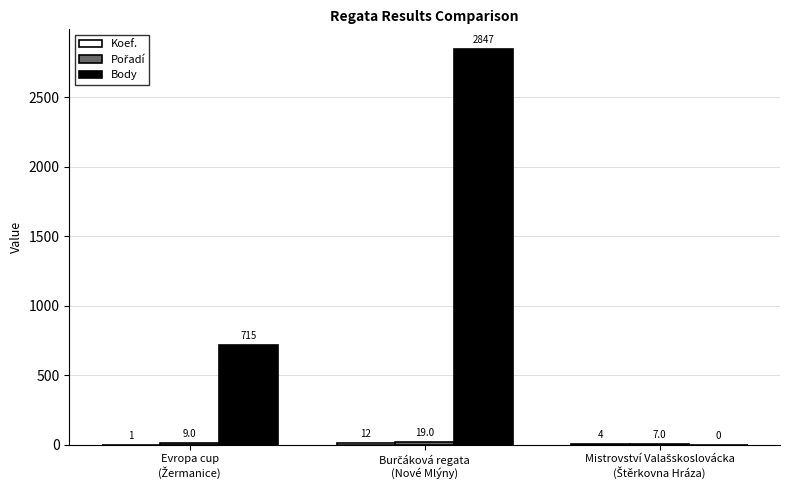

What is the greatest value displayed?

2847